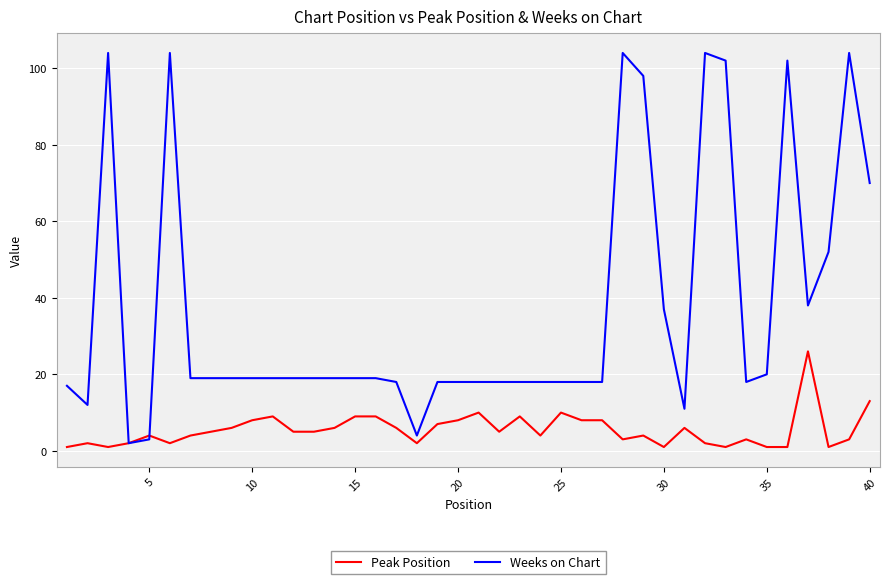

What is the average value of the Weeks on Chart series?

37